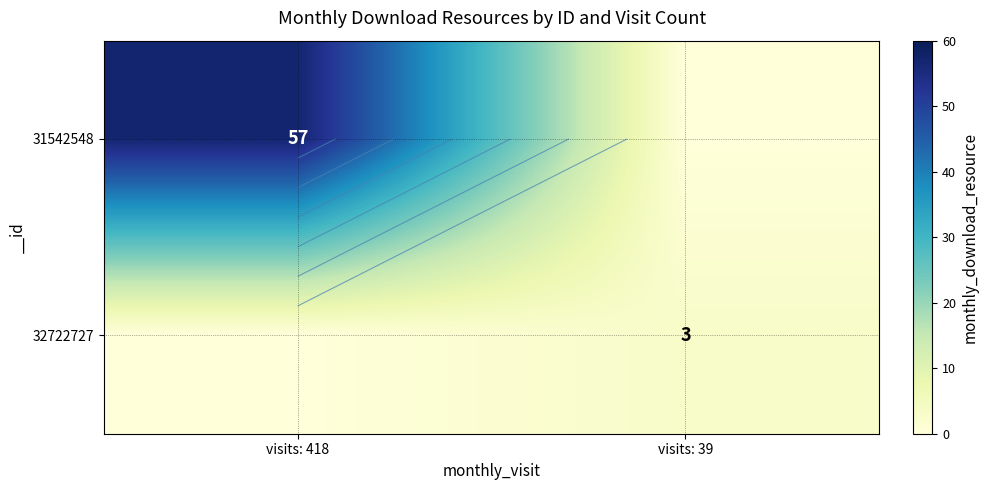

Which series changed the most between visits: 418 and visits: 39?

31542548